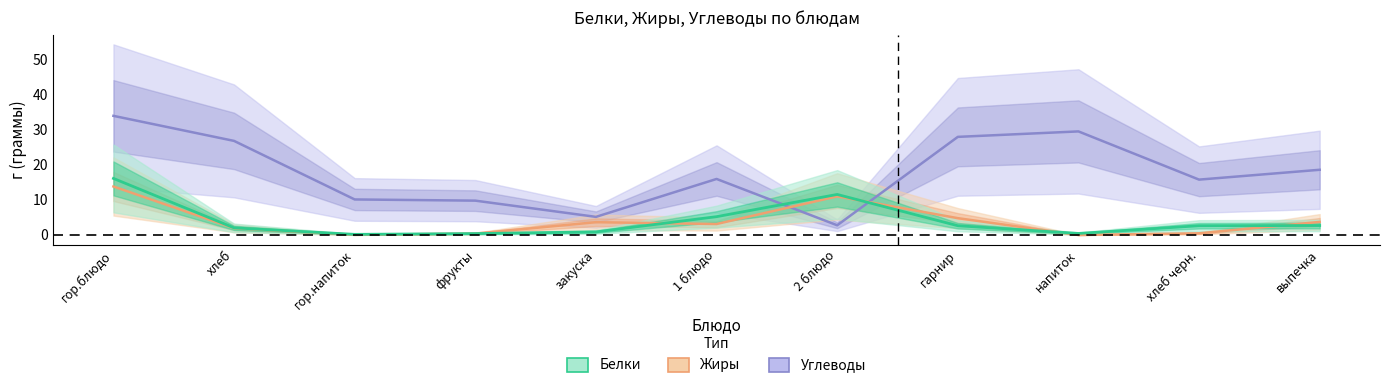

What is the total value across all series at хлеб?

30.8